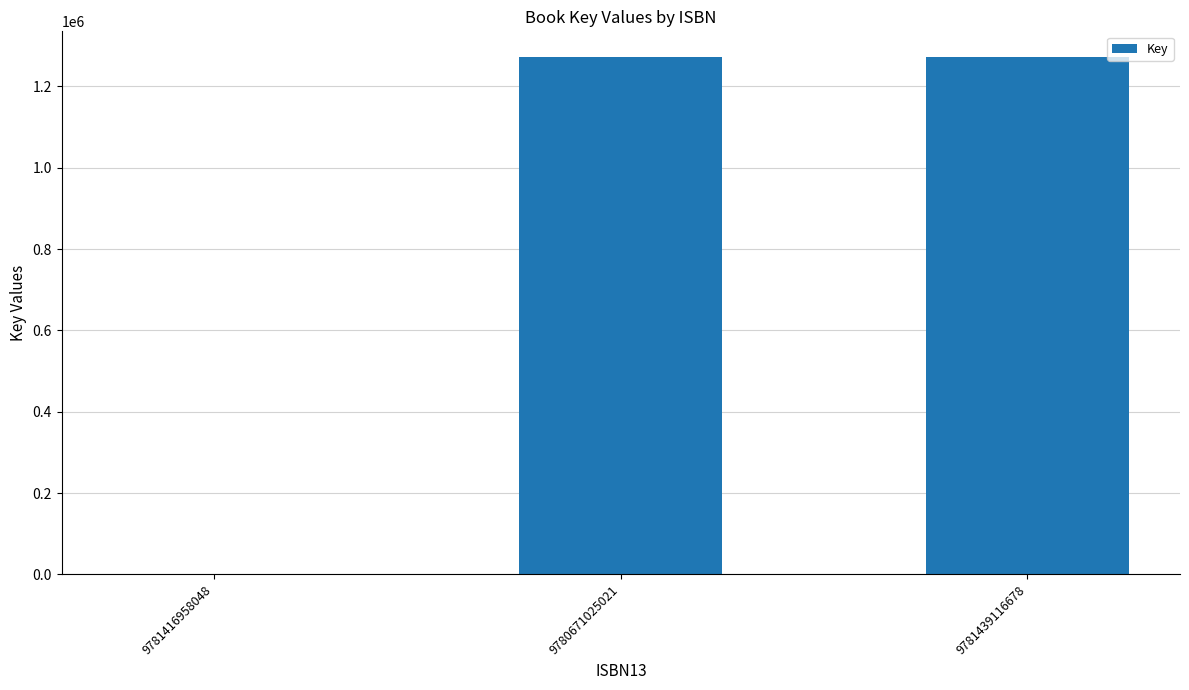

What is the maximum value shown in the chart?

1271496